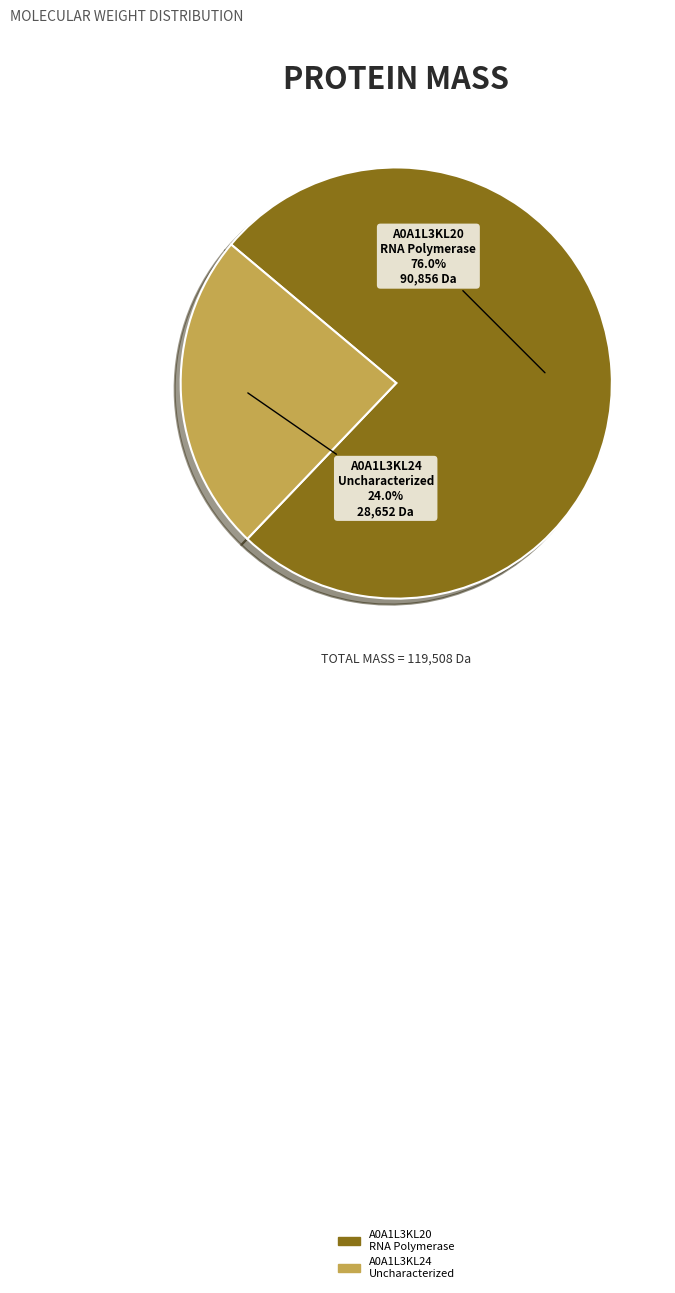

To the nearest percent, what is the difference between the largest and smallest slice percentages?

52%